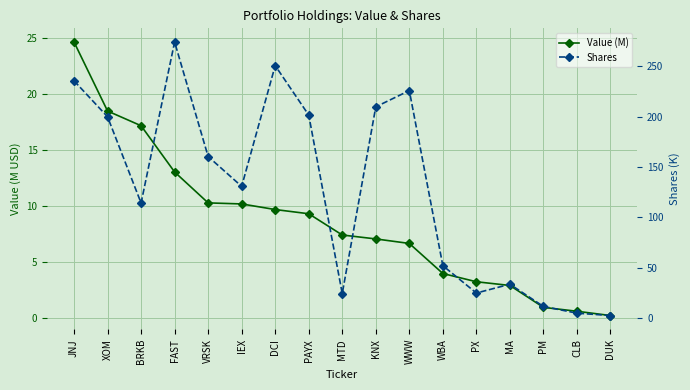

True or false: Value (M) has a value of 10.7 at XOM.

False